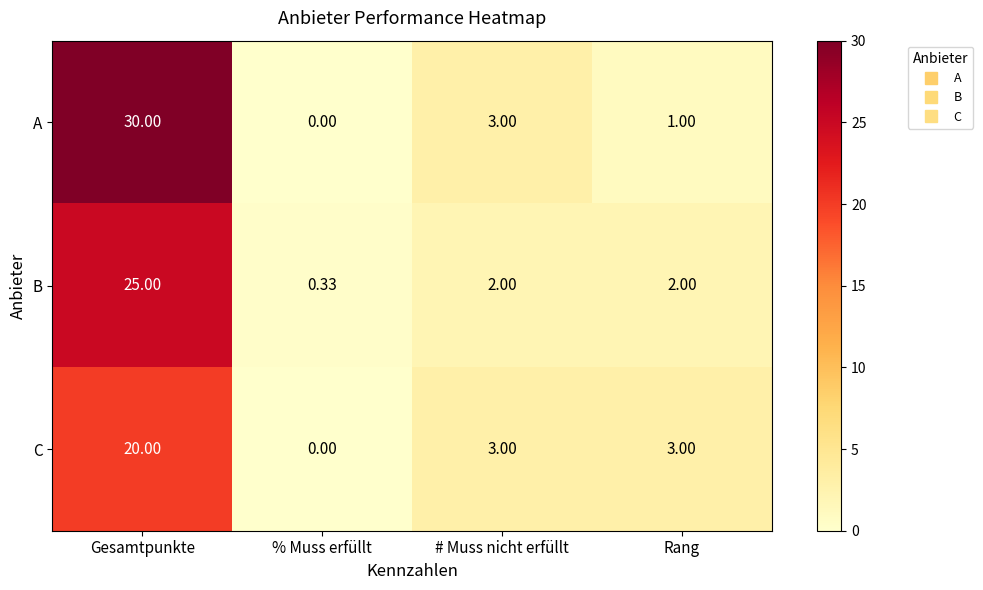

At which category does the chart reach its minimum across all series?

% Muss erfüllt